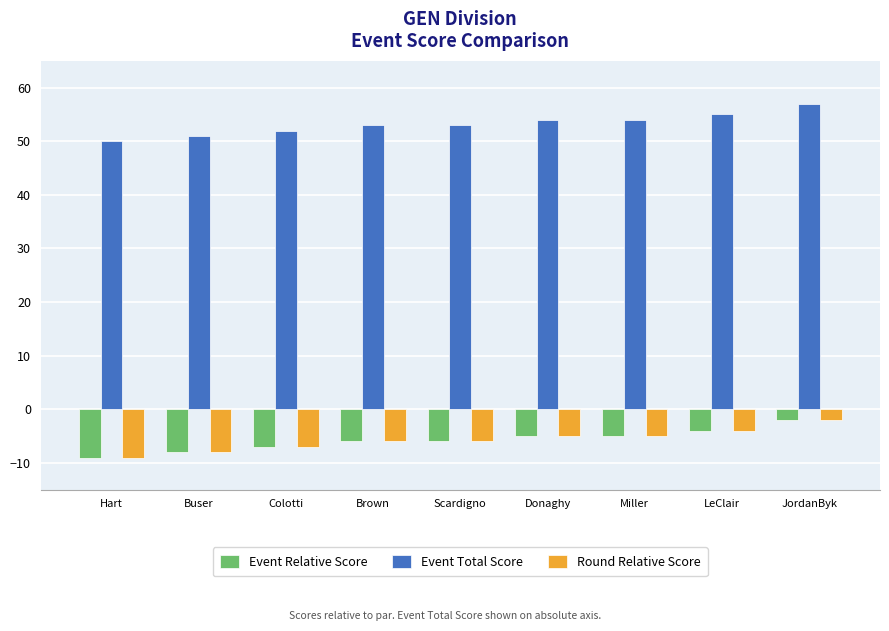

At how many categories does at least one series exceed 43?

9